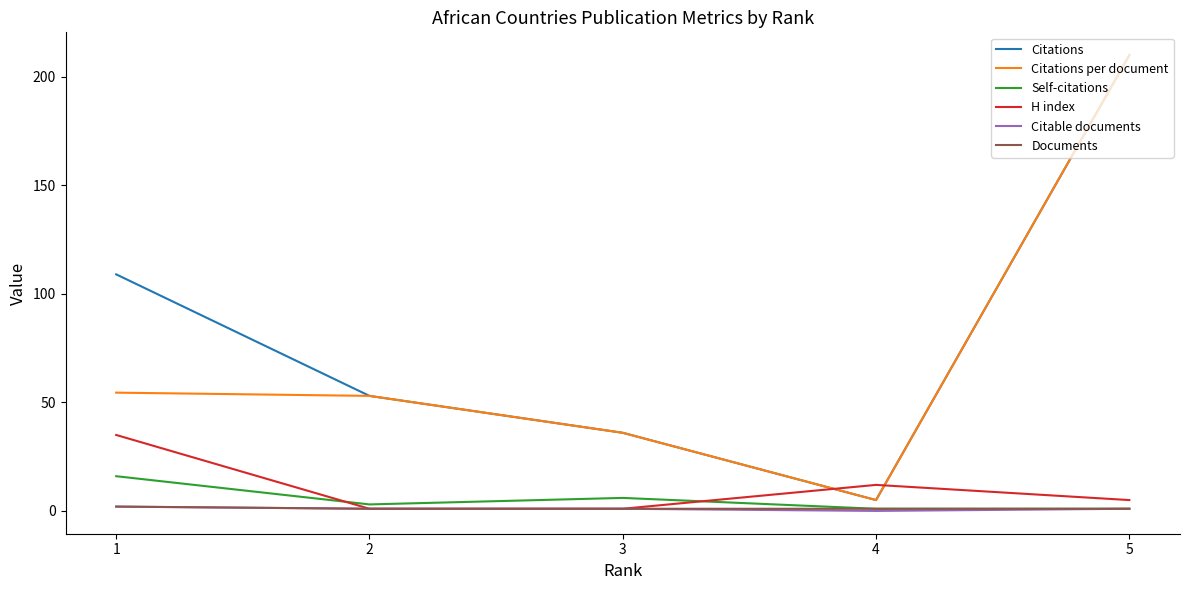

Which category has the highest value across all series?

5